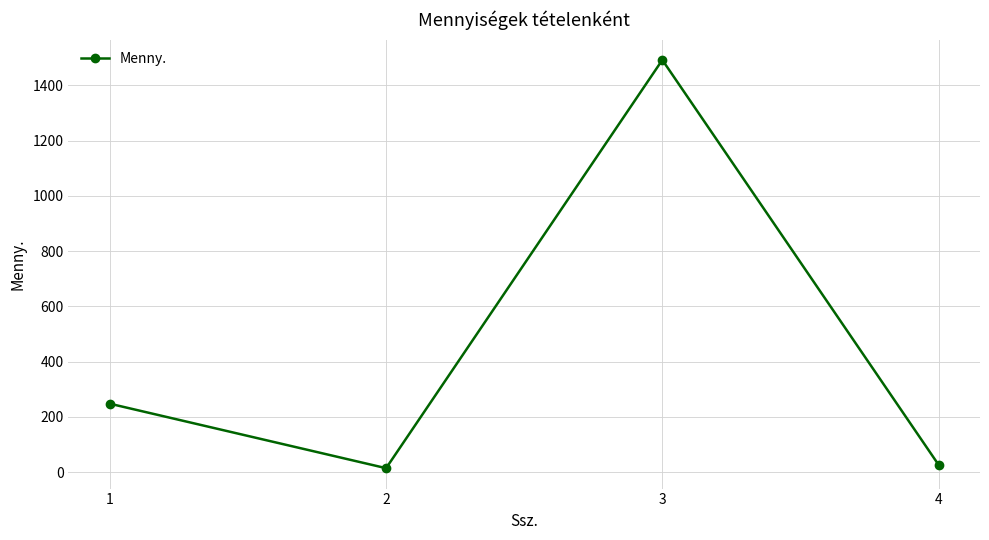

How many data points are less than 248?

2